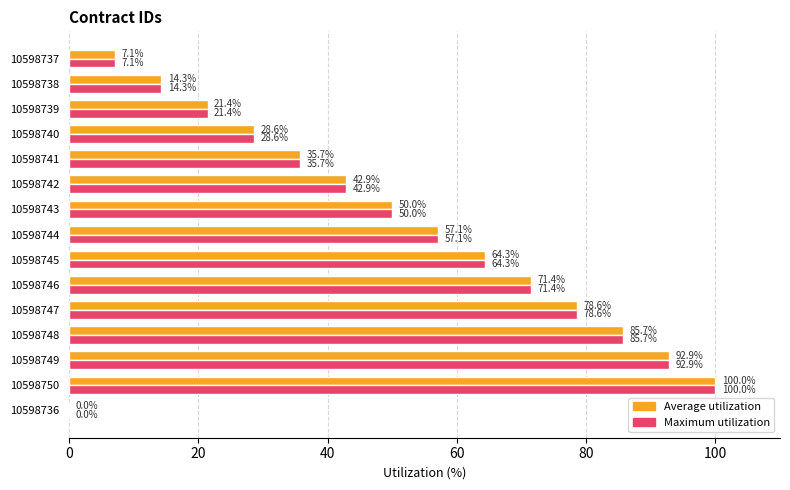

The value of Maximum utilization at 10598741 is 35.7. True or false?

True